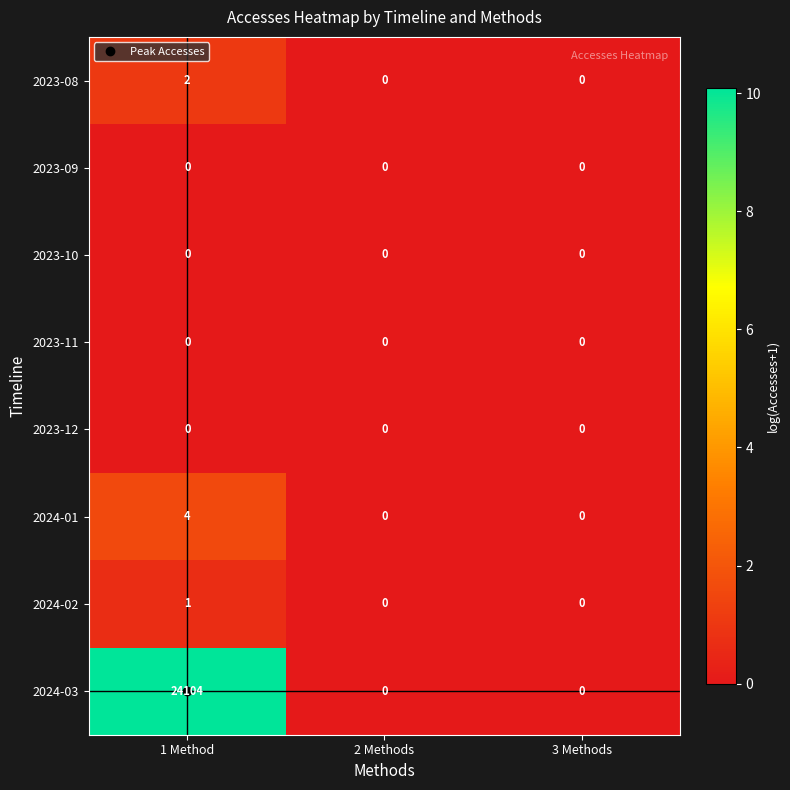

Which series has the widest spread of values?

2024-03